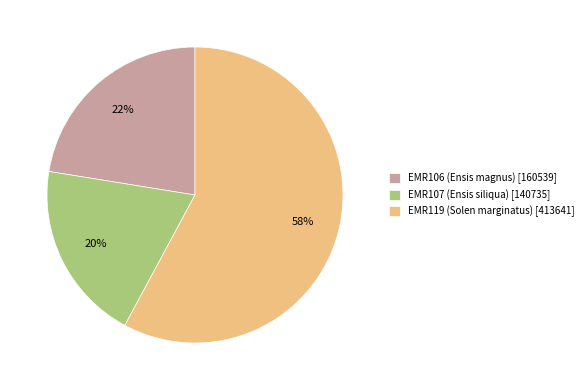

Which category has the biggest portion of the pie?

EMR119